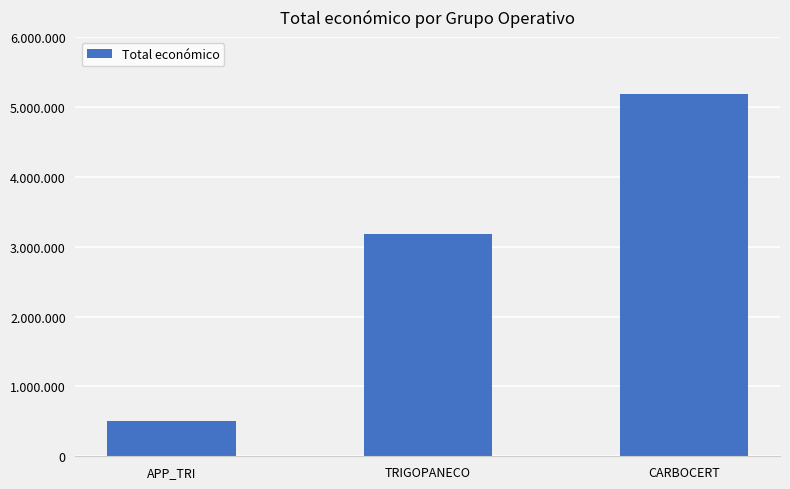

What is the change in value from APP_TRI to TRIGOPANECO?

+2671341